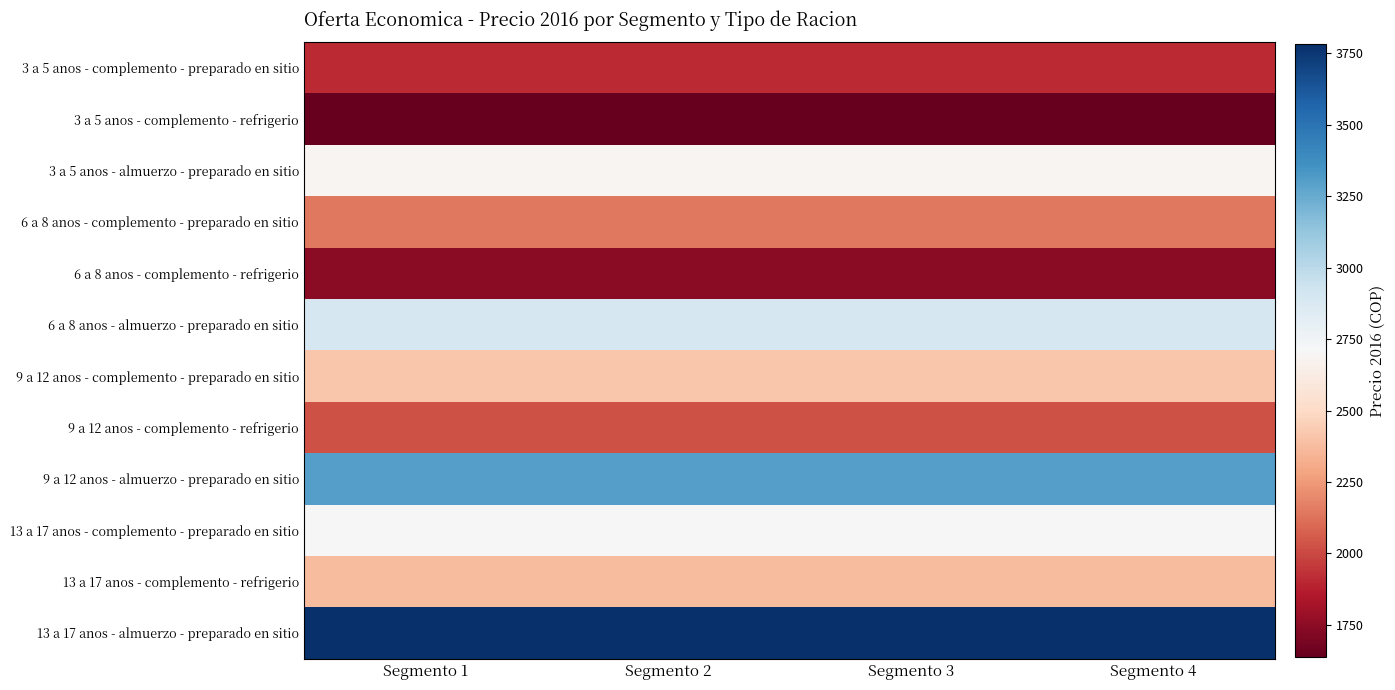

What is the difference between the highest and lowest values at Segmento 4?

2145.6